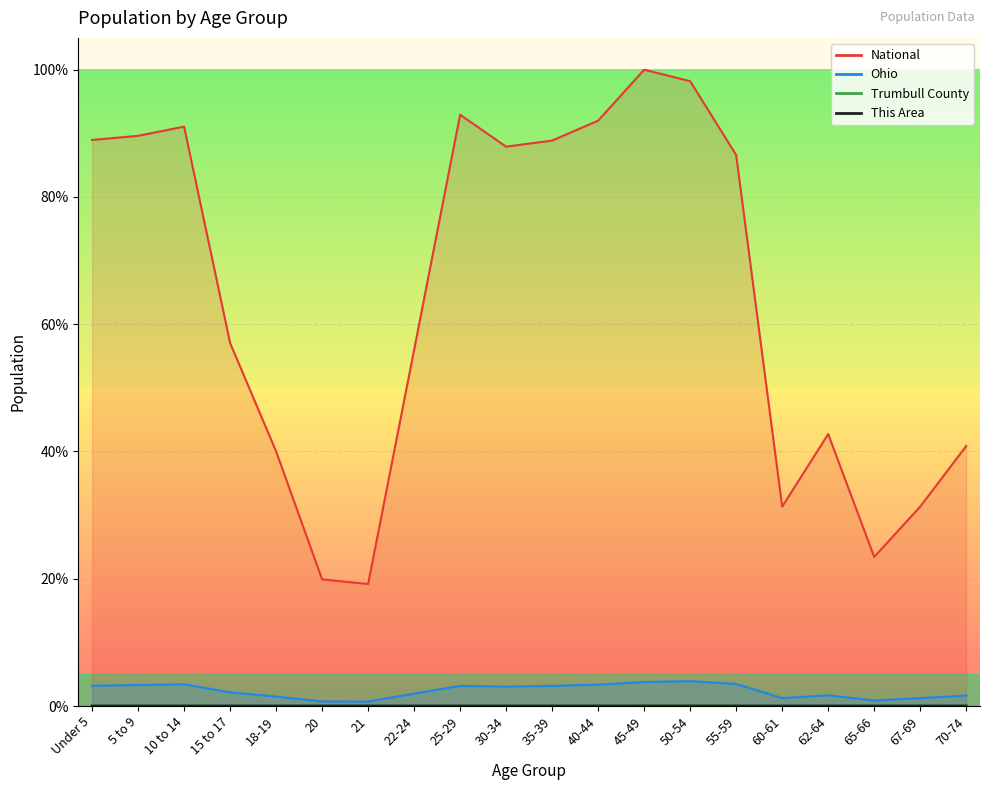

The value of Trumbull County at 45-49 is 0.1. True or false?

False